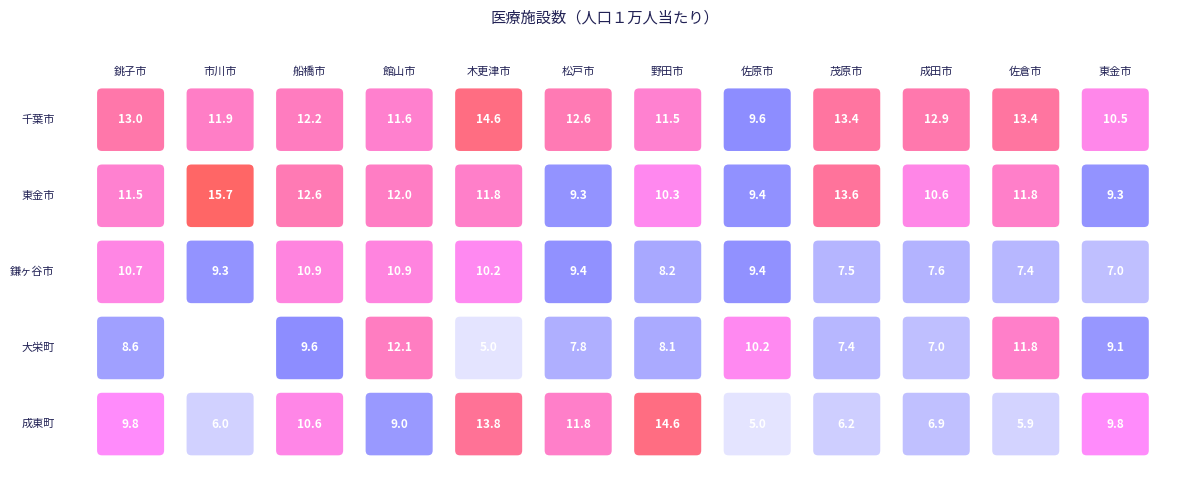

The value of 成東町 at 佐倉市 is 5.9. True or false?

True